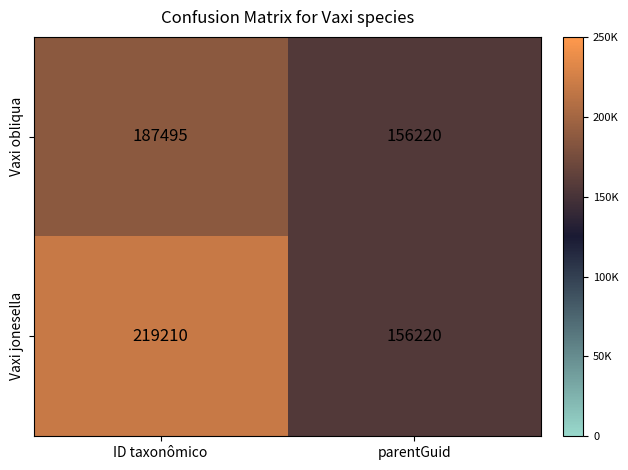

What is the difference between the Vaxi jonesella values at ID taxonômico and parentGuid?

62990